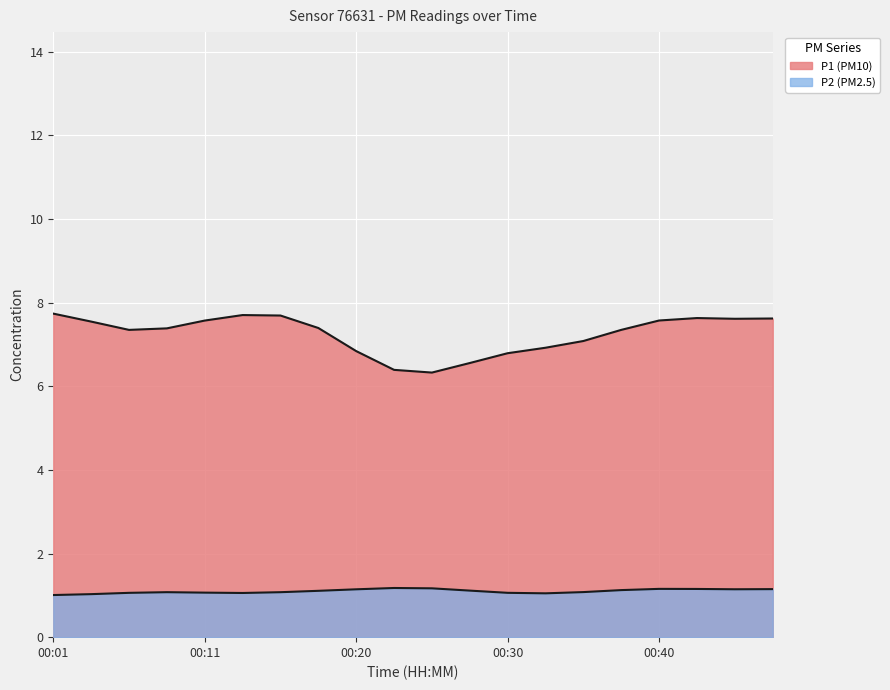

Rank the series by their maximum value, from highest to lowest.

P1, P2